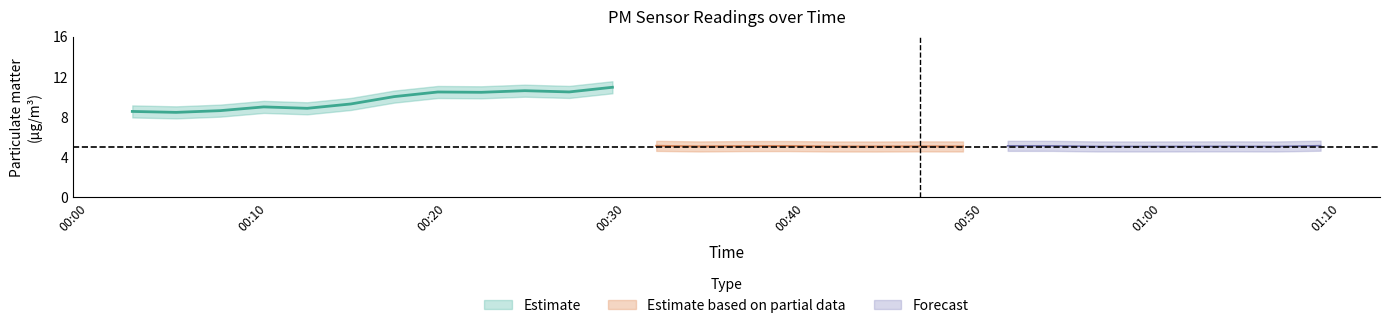

True or false: P2 and P1 cross at least once.

False